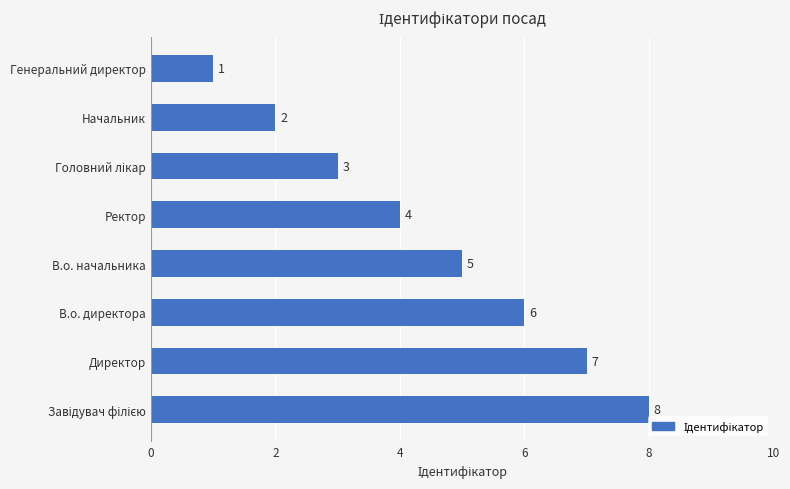

What is the ratio of the value at Директор to the value at В.о. начальника?

1.4